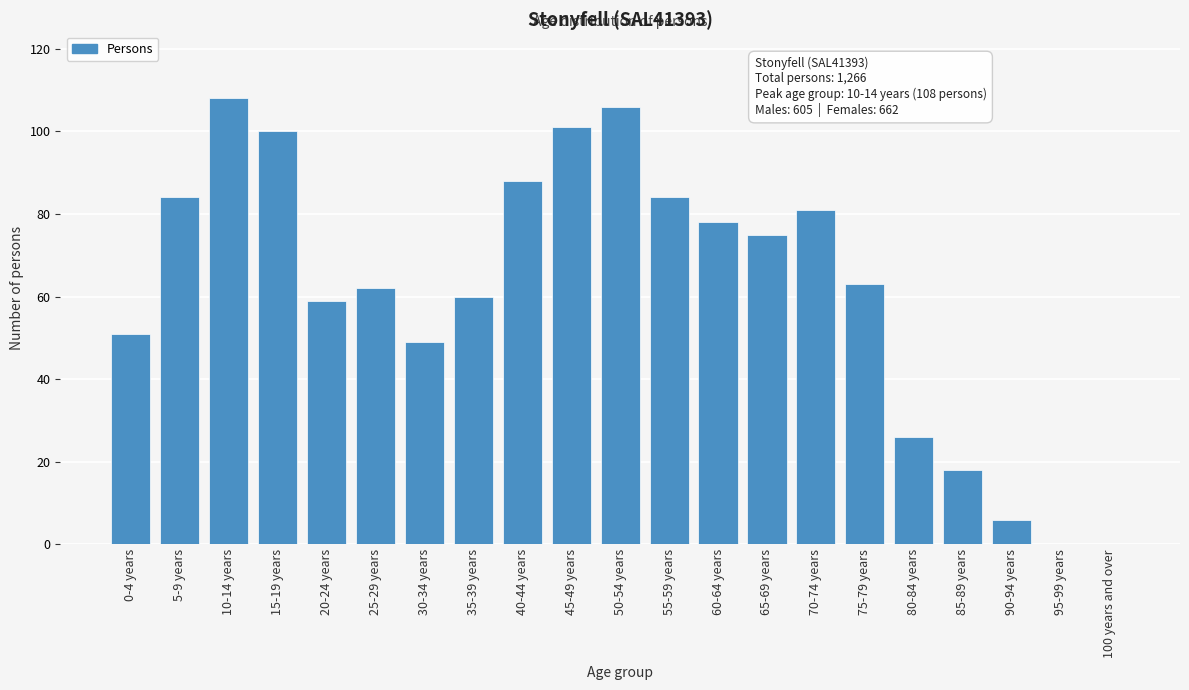

Reading left to right, transcribe all the data shown in this chart.

0-4 years=51	5-9 years=84	10-14 years=108	15-19 years=100	20-24 years=59	25-29 years=62	30-34 years=49	35-39 years=60	40-44 years=88	45-49 years=101	50-54 years=106	55-59 years=84	60-64 years=78	65-69 years=75	70-74 years=81	75-79 years=63	80-84 years=26	85-89 years=18	90-94 years=6	95-99 years=0	100 years and over=0